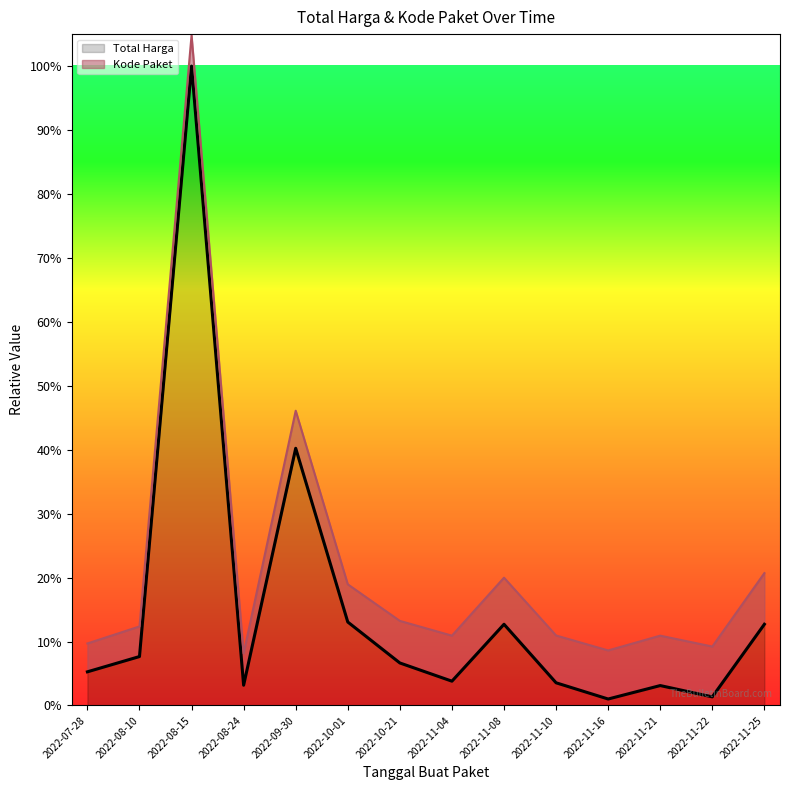

How many interior local peaks (higher than both neighbors) does the data have?

4